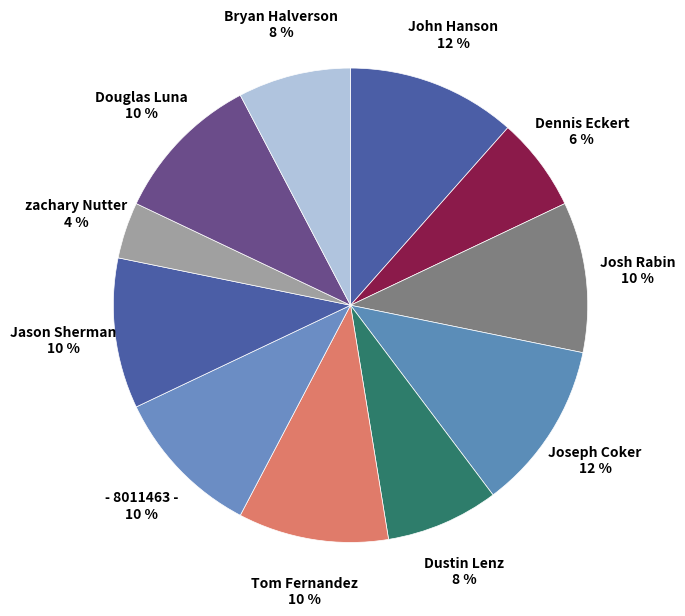

To the nearest percent, what is the difference between the largest and smallest slice percentages?

8%